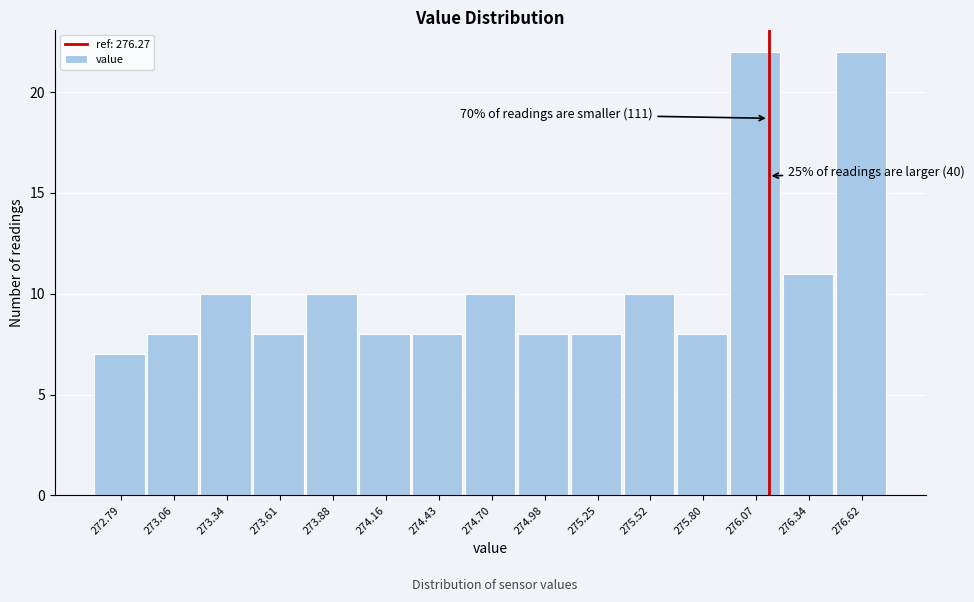

Reading right to left, transcribe all the data shown in this chart.

22	11	22	8	10	8	8	10	8	8	10	8	10	8	7